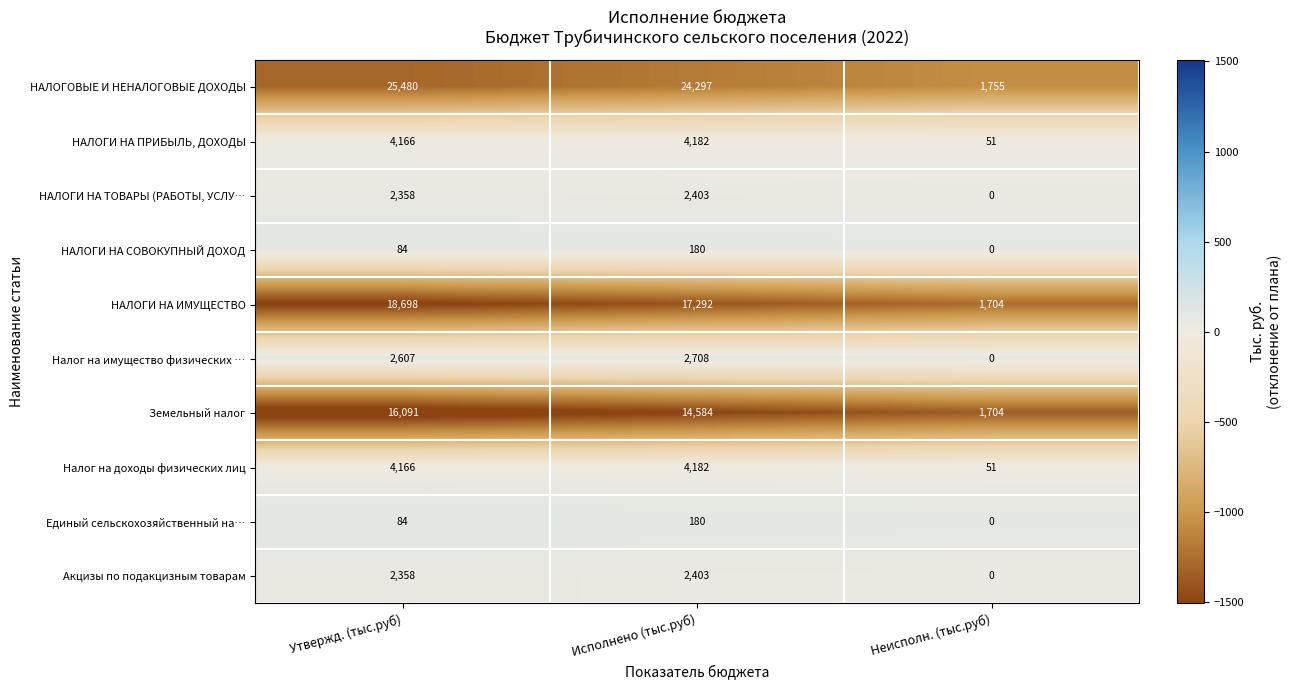

How many Земельный налог values are between 1704 and 16091?

3